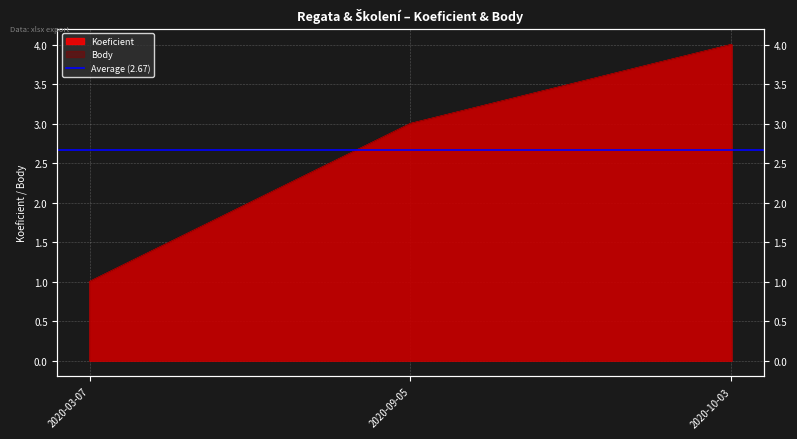

What is the label of the 3rd point from the left?

2020-10-03